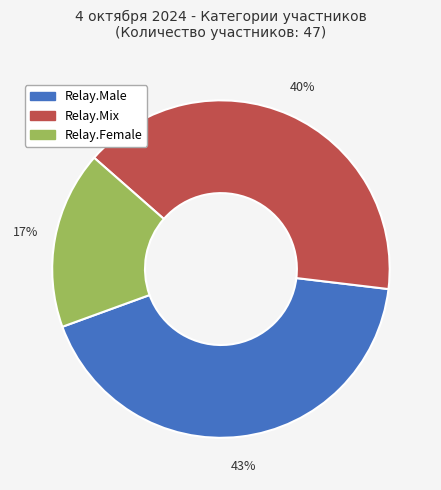

What percentage is the Relay.Male slice, to the nearest percent?

43%